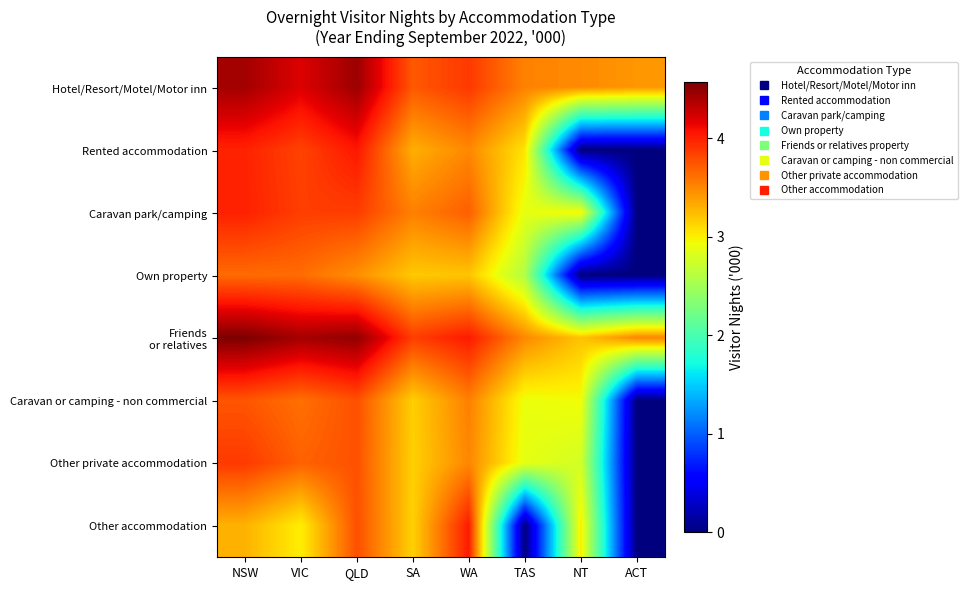

At which category is the sum across all series the highest?

QLD